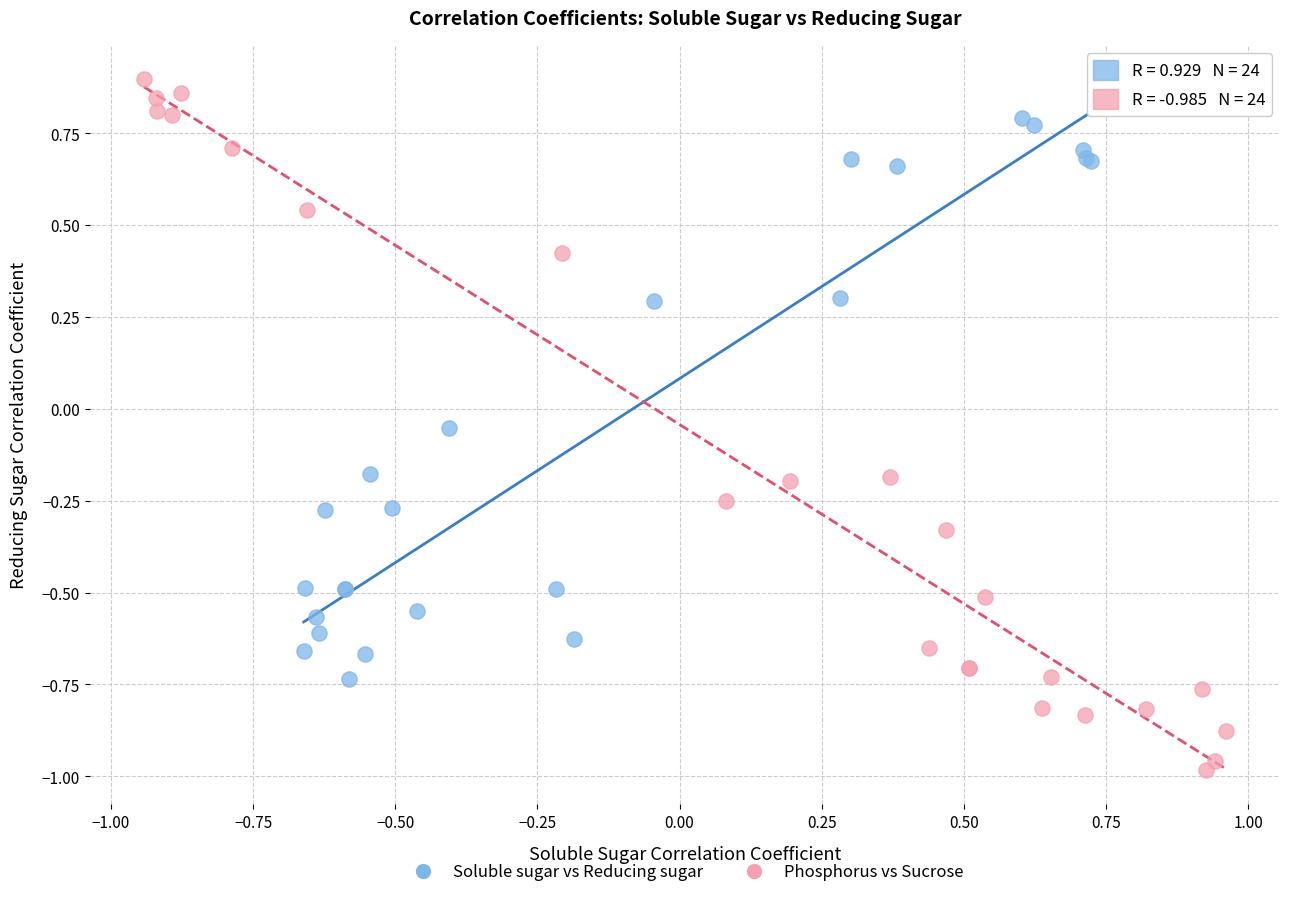

Which series has the widest spread of Y values?

Phosphorus vs Sucrose